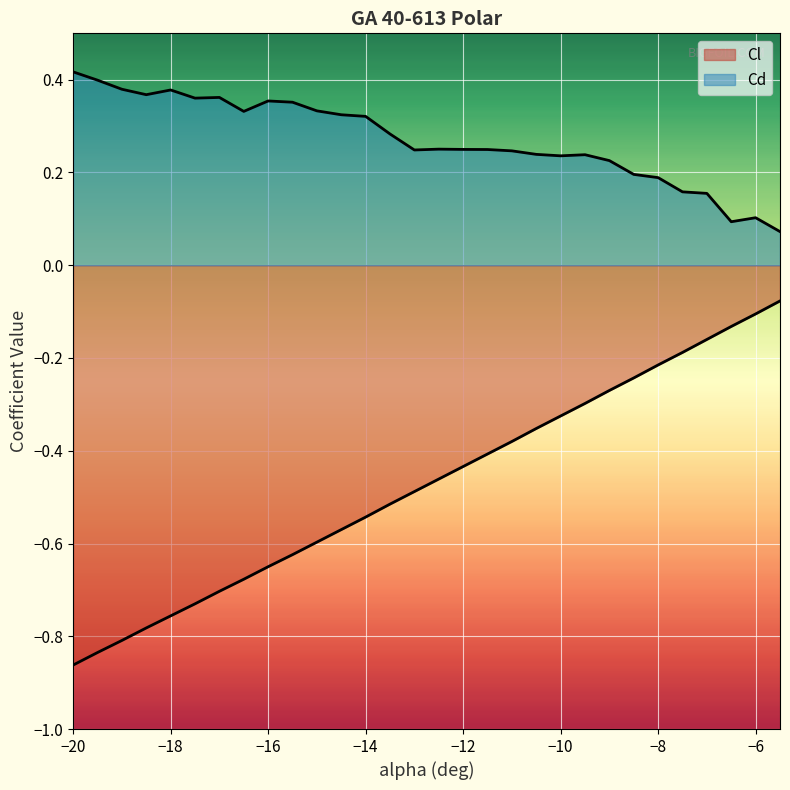

Which category has the highest value in the Cl series?

-5.5